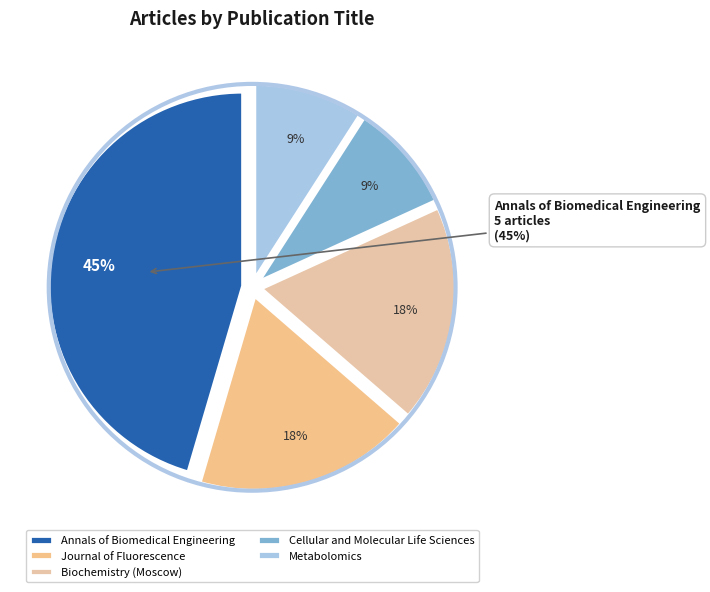

What portion of the pie excludes Metabolomics?

90.9%